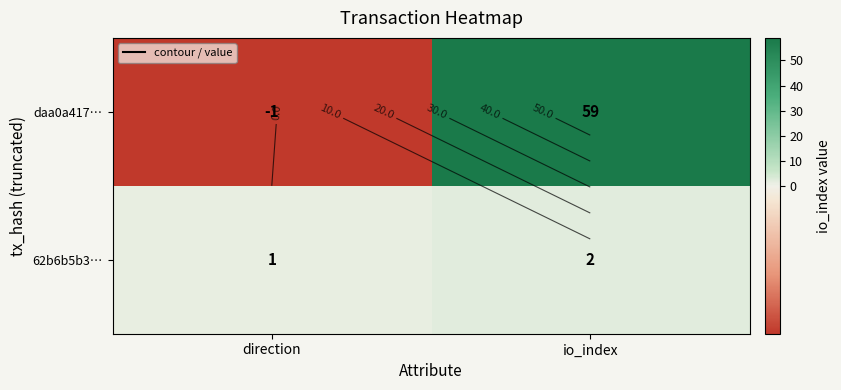

At how many categories does at least one series exceed 37?

1